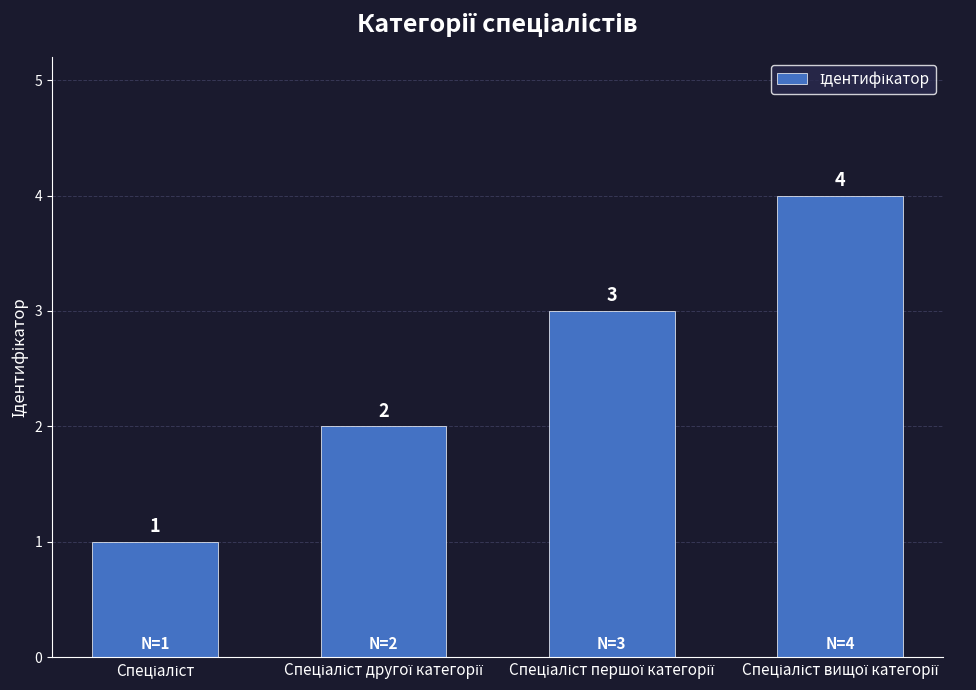

What is the value of the 2nd bar from the left?

2